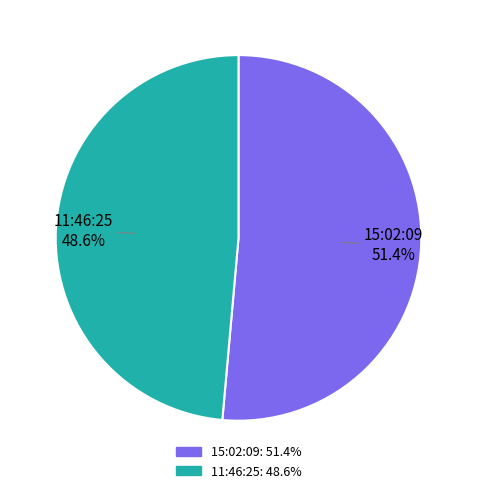

What is the smallest slice in the pie chart?

11:46:25